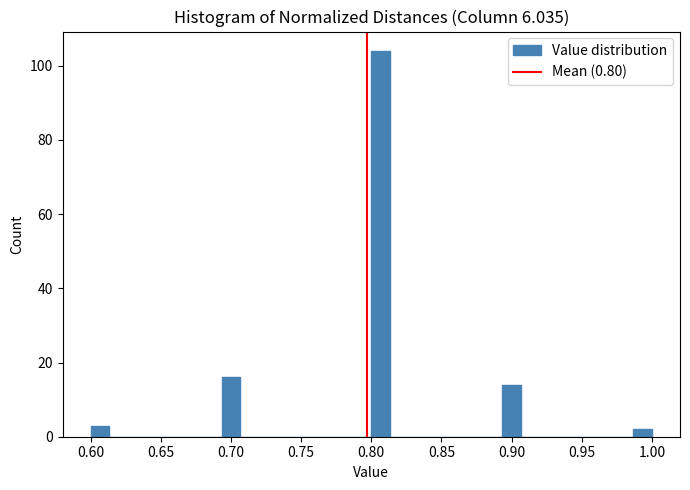

Around what value on the x-axis is the tallest bar? Give the approximate position of its centre, as read against the axis.

0.805